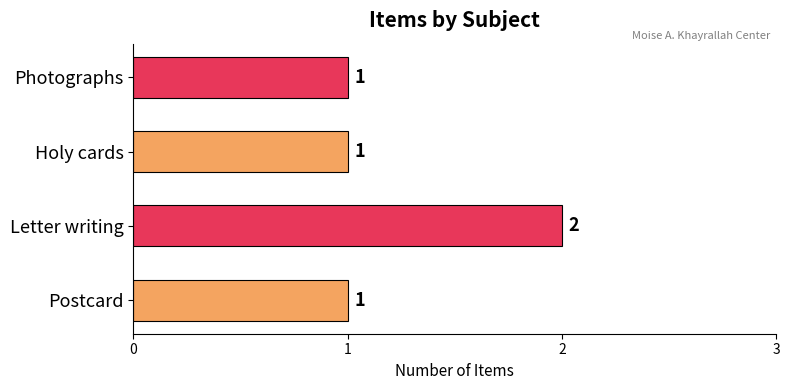

Reading top to bottom, transcribe all the data shown in this chart.

1	1	2	1